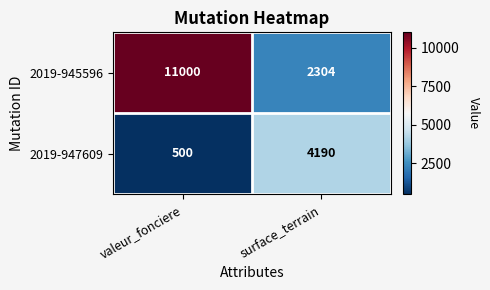

Between valeur_fonciere and surface_terrain, which series saw the biggest shift?

2019-945596